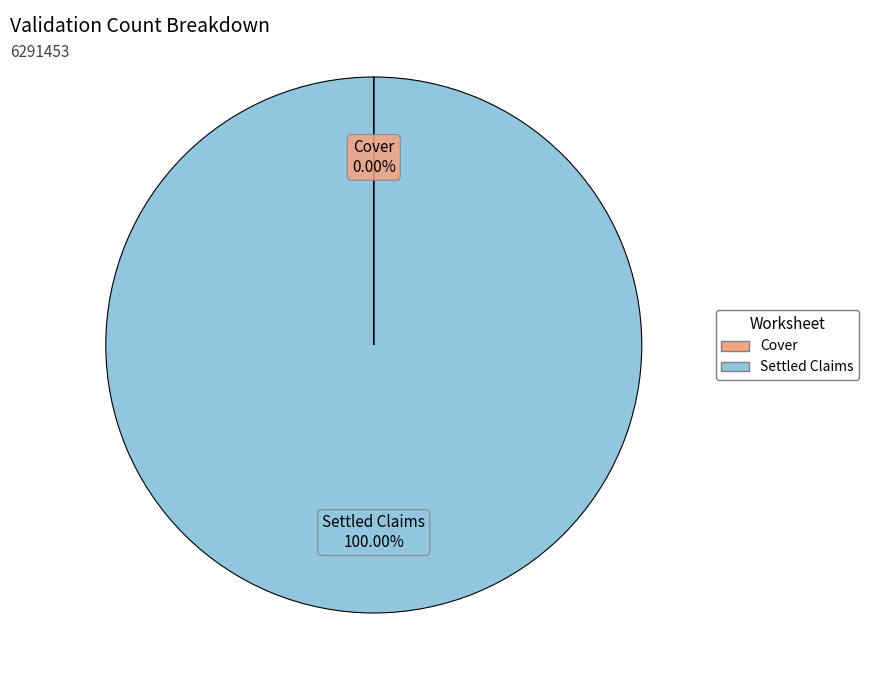

Which slice is the largest?

Settled Claims